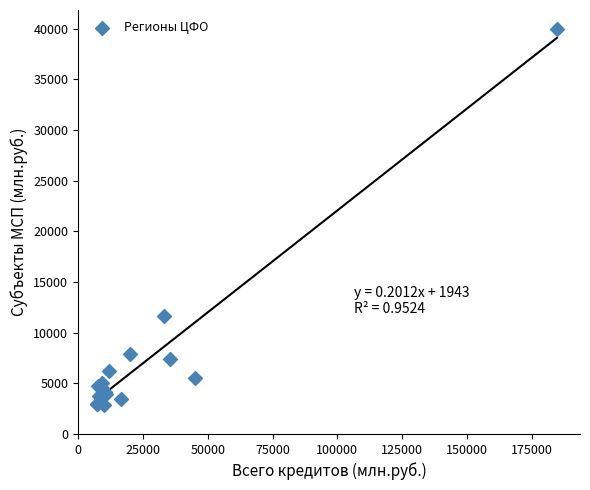

What Y value in the scatter plot is closest to 21419?

11649